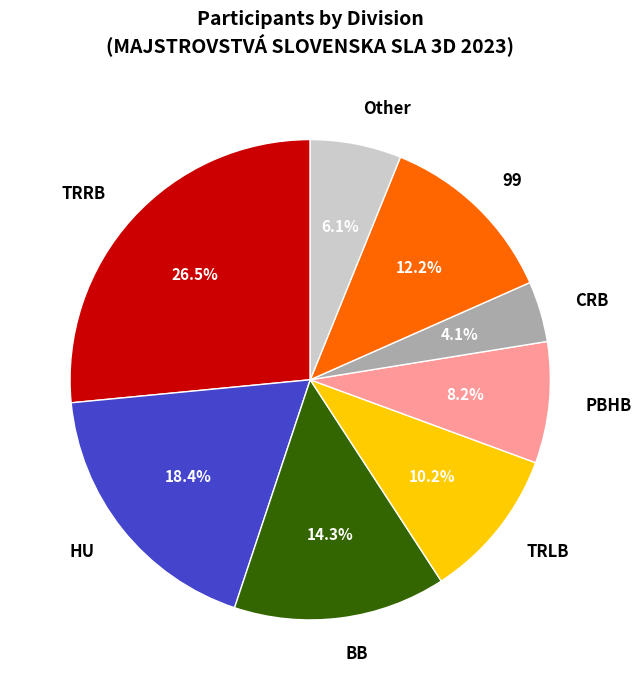

How much of the chart is everything except Other?

93.9%